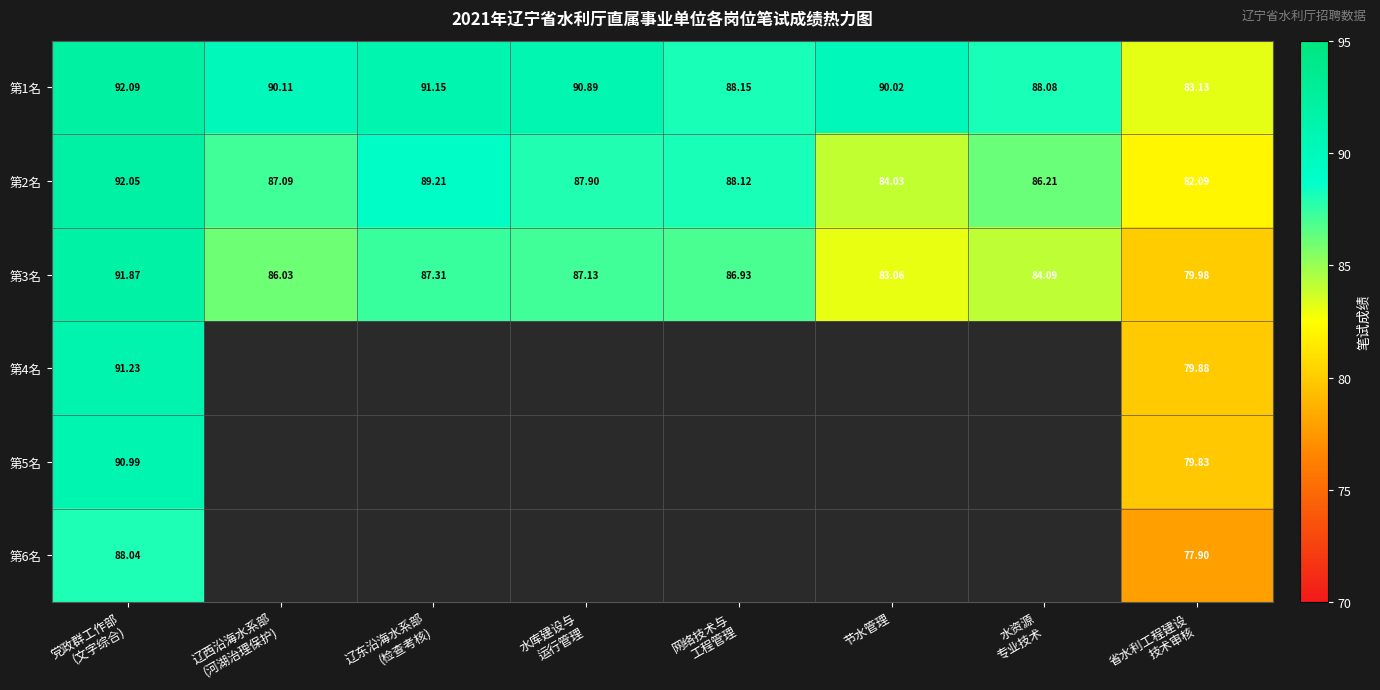

What is the difference between the second highest and minimum values in the 第1名 series?

8.0